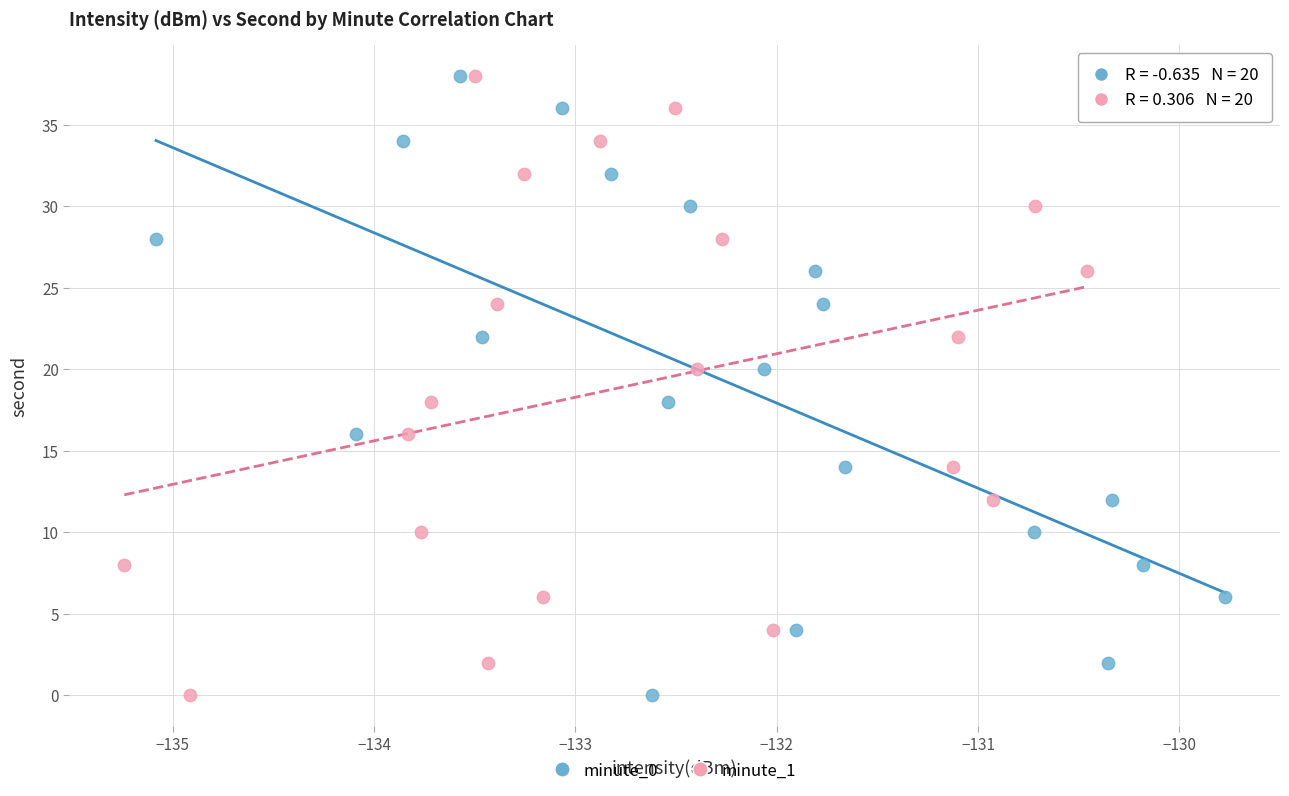

What are all the series names shown in the legend?

minute_0, minute_1